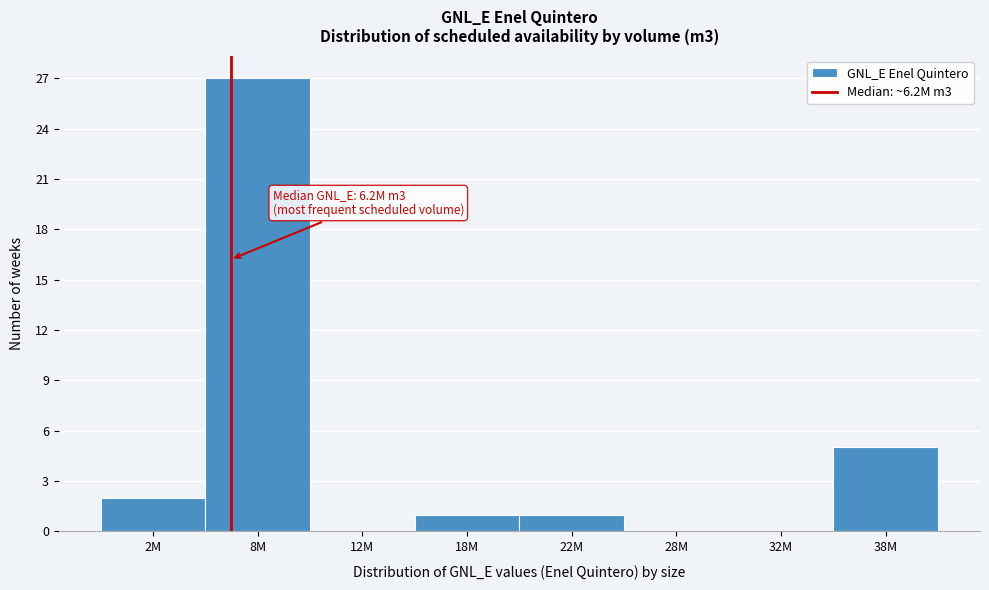

Reading left to right, list all the values displayed in this chart.

2M=2	8M=27	12M=0	18M=1	22M=1	28M=0	32M=0	38M=5